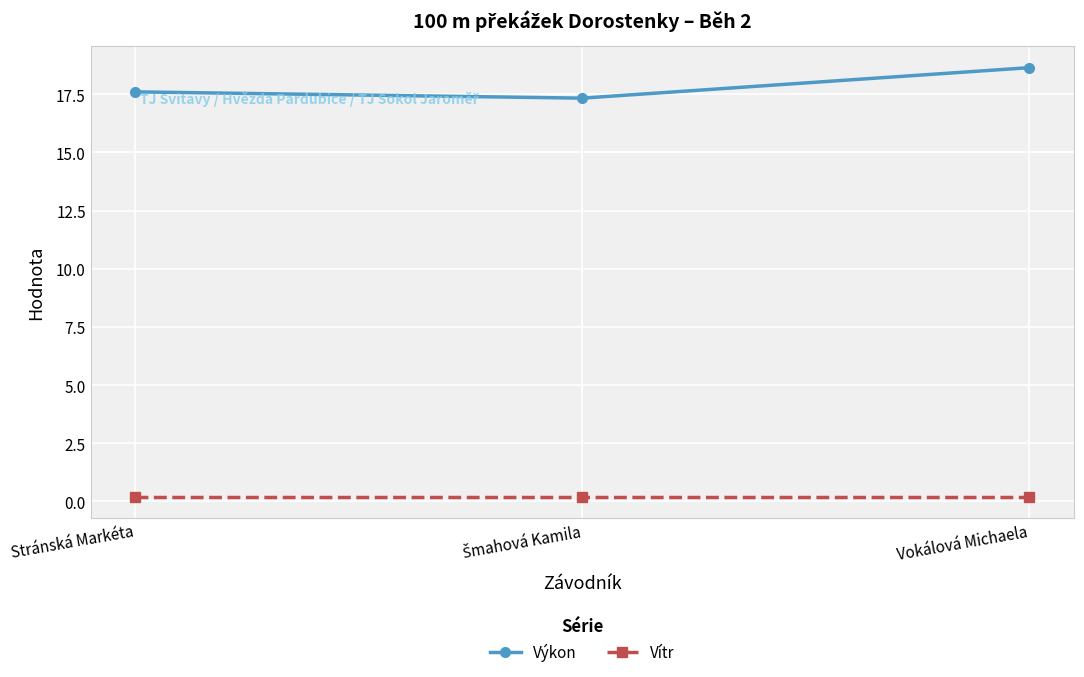

Does the chart have visible grid lines?

Yes